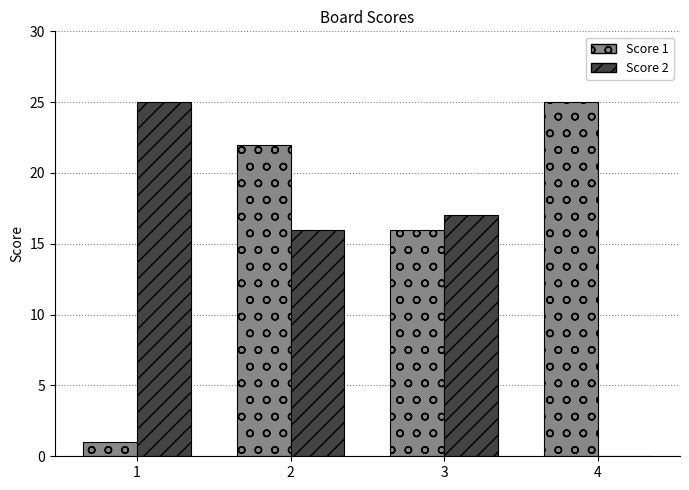

Between 1 and 2, which series saw the biggest shift?

Score 1